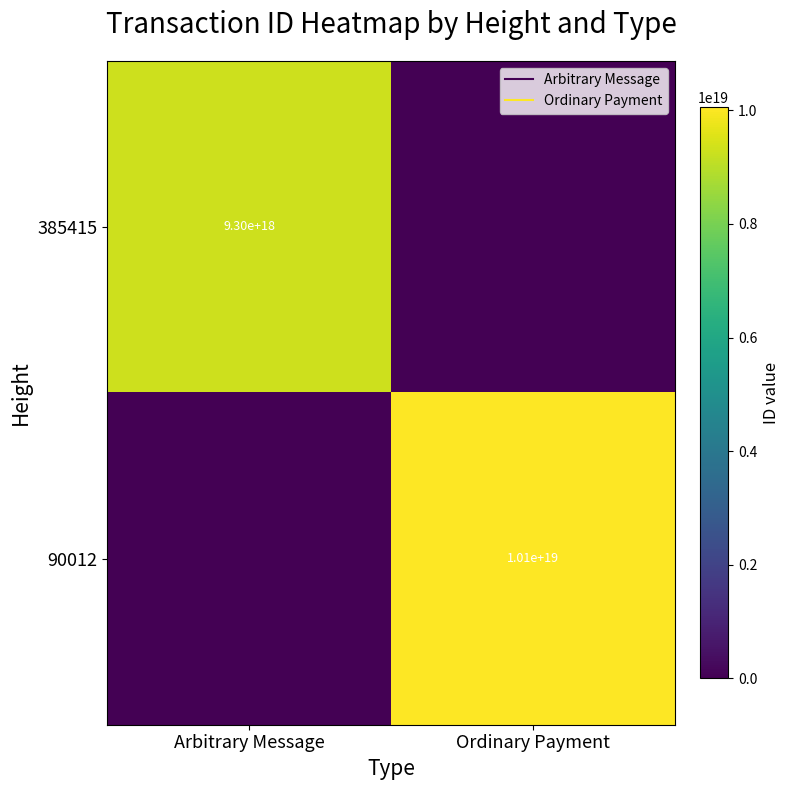

Count the 385415 values in the range 0 to 9304274403959336960.

2